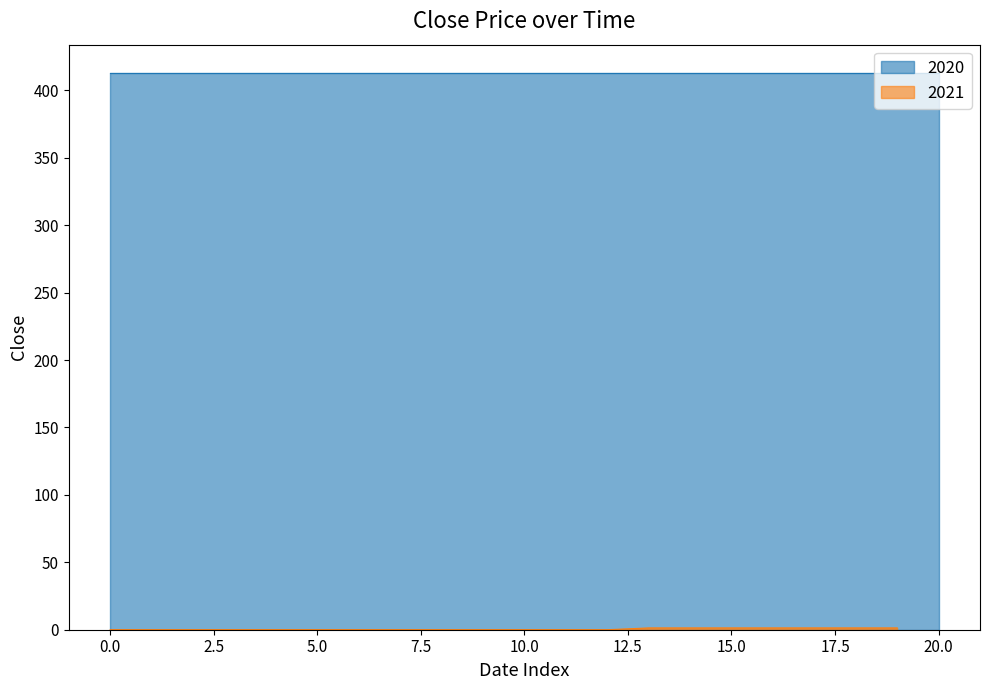

True or false: there are more than 0 points higher than both neighbors.

False